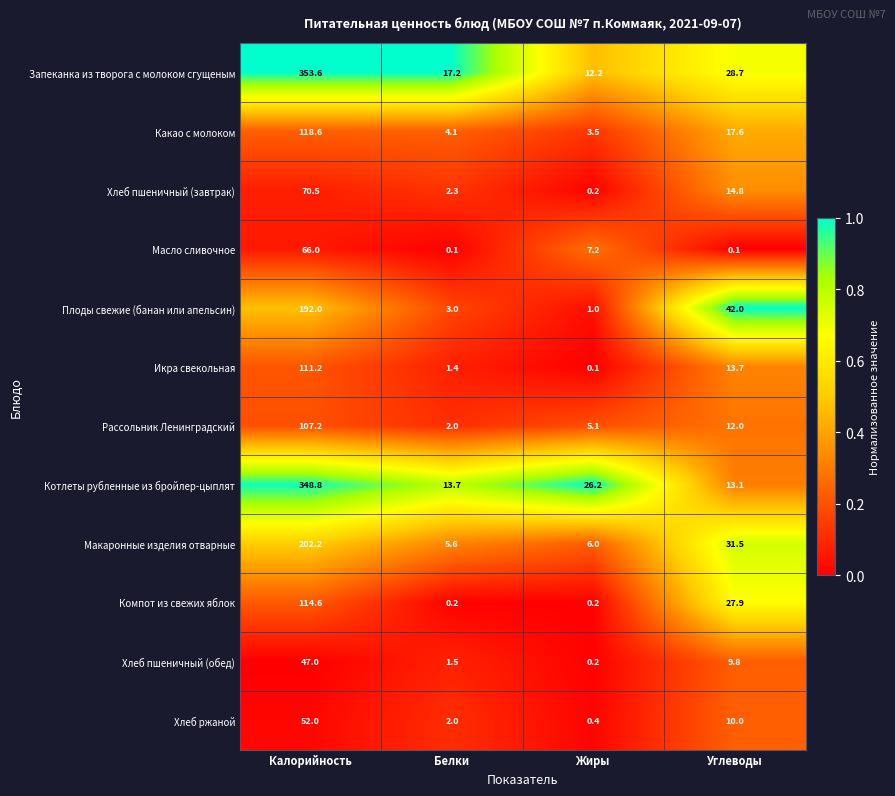

Rank the series by their maximum value, from highest to lowest.

Запеканка из творога с молоком сгущеным, Котлеты рубленные из бройлер-цыплят, Макаронные изделия отварные, Плоды свежие (банан или апельсин), Какао с молоком, Компот из свежих яблок, Икра свекольная, Рассольник Ленинградский, Хлеб пшеничный (завтрак), Масло сливочное, Хлеб ржаной, Хлеб пшеничный (обед)